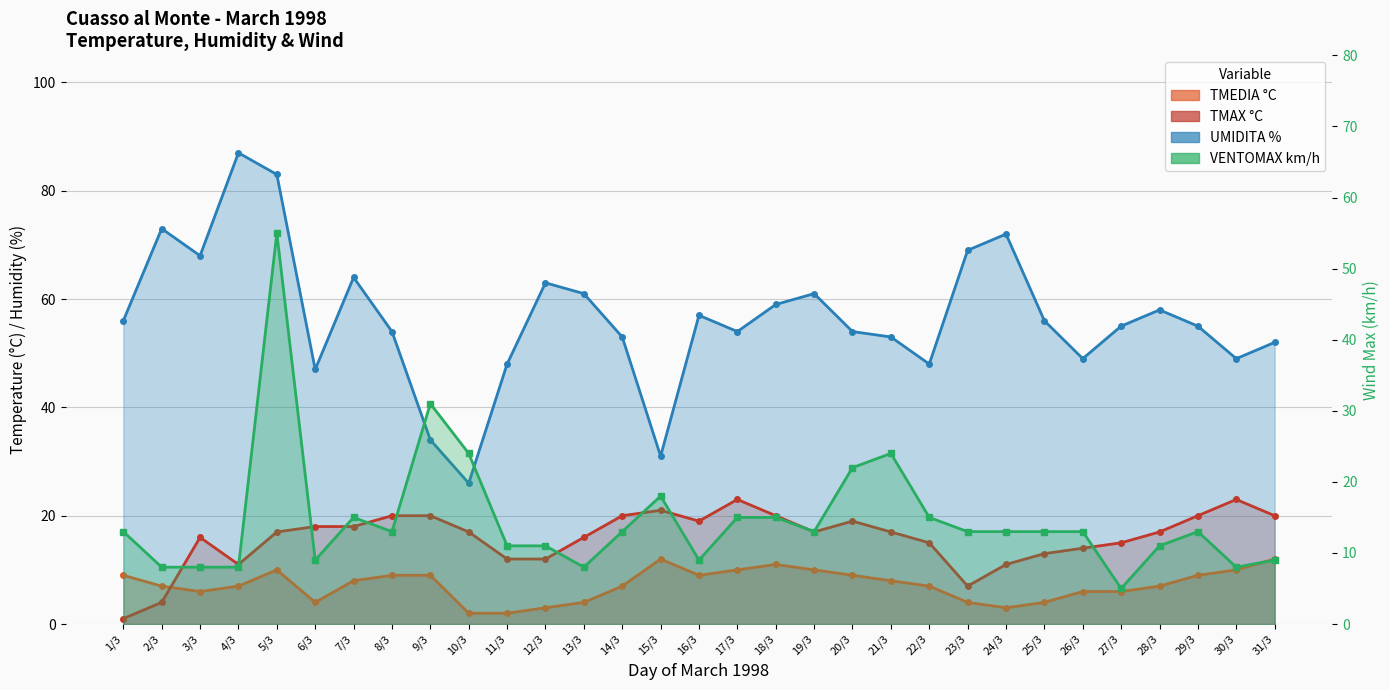

The value of VENTOMAX km/h at 2/3 is 11. True or false?

False